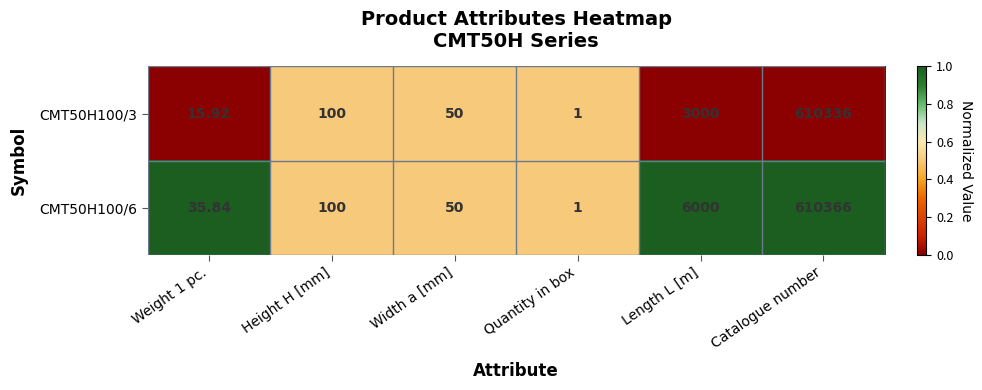

Count the number of categories in the chart.

6